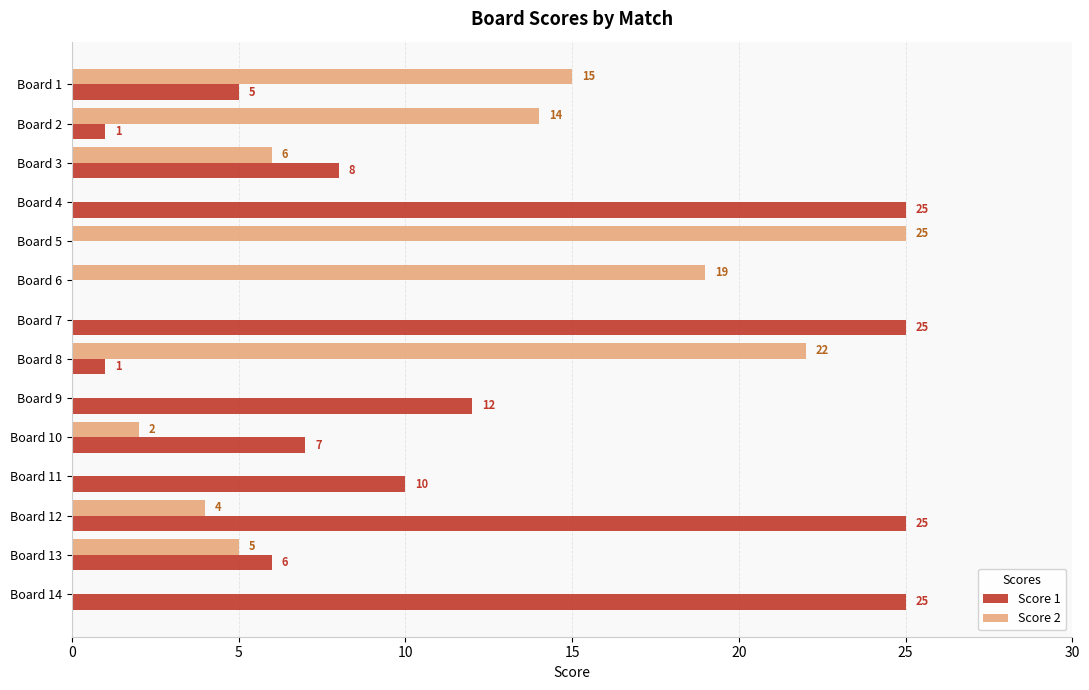

Between Board 3 and Board 12, which series saw the biggest shift?

Score 1